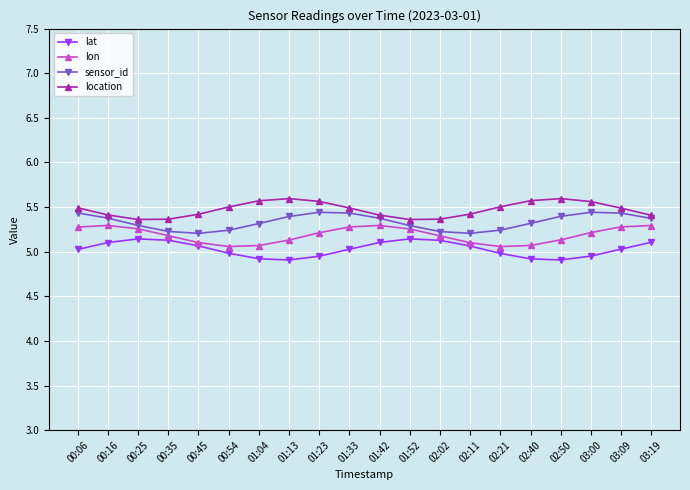

Which series changed the most between 00:06 and 02:11?

sensor_id